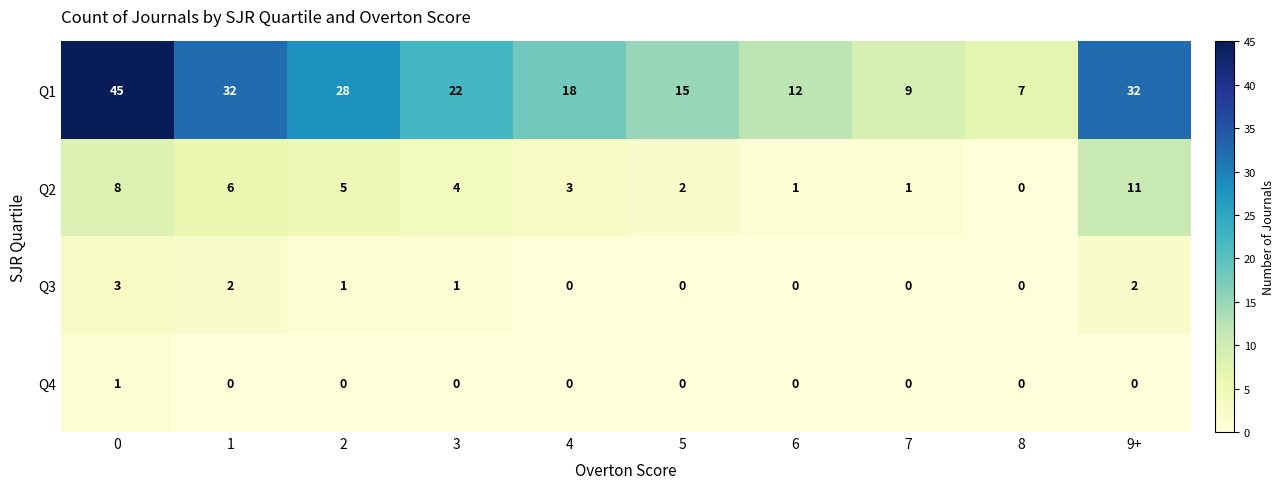

How many values in the Q1 series are below 22?

5